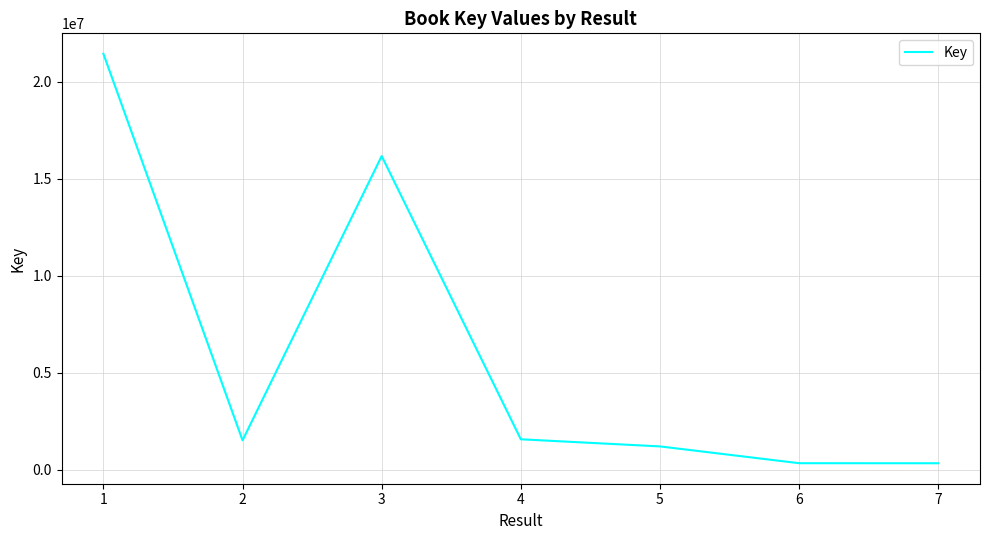

What is the difference between the maximum and second lowest values?

21104456